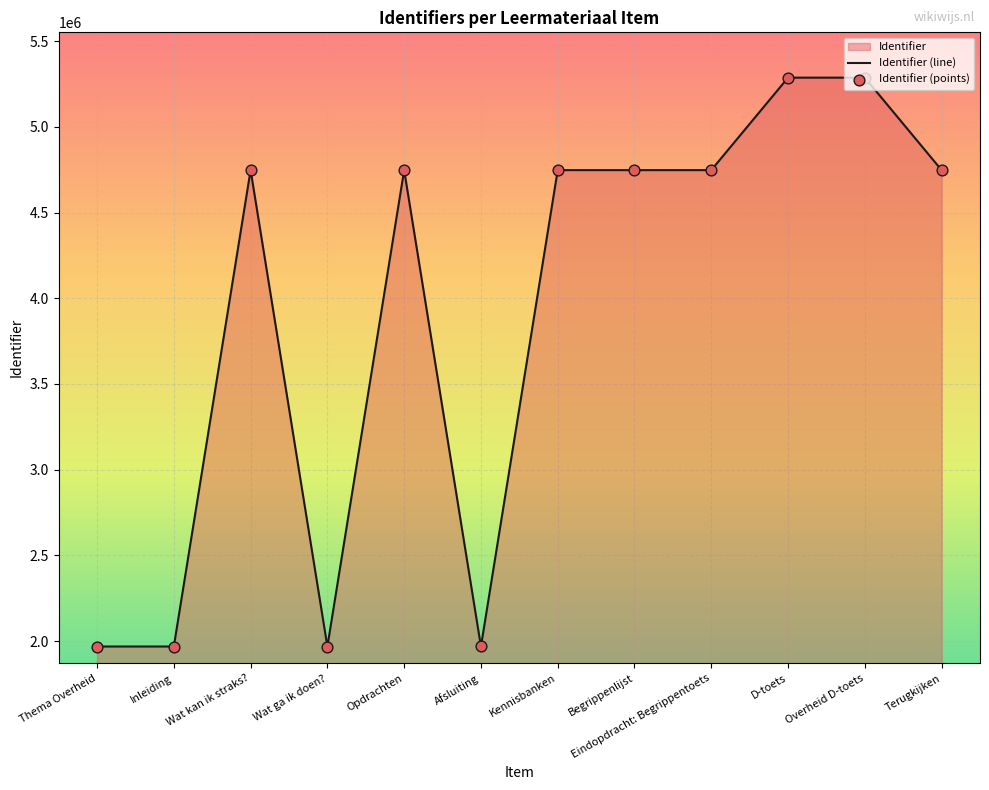

Between D-toets and Afsluiting, which is larger?

D-toets